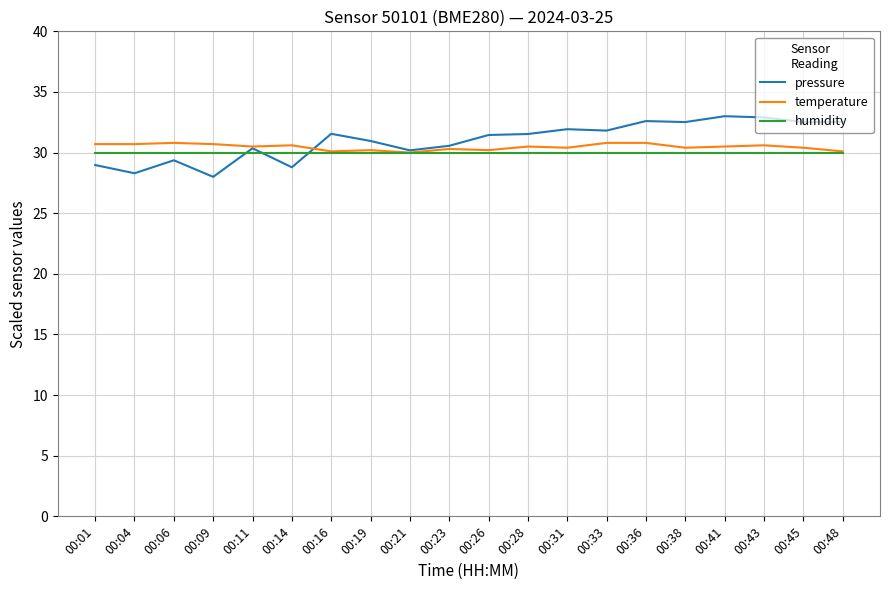

Rank the series by their maximum value, from highest to lowest.

pressure, temperature, humidity